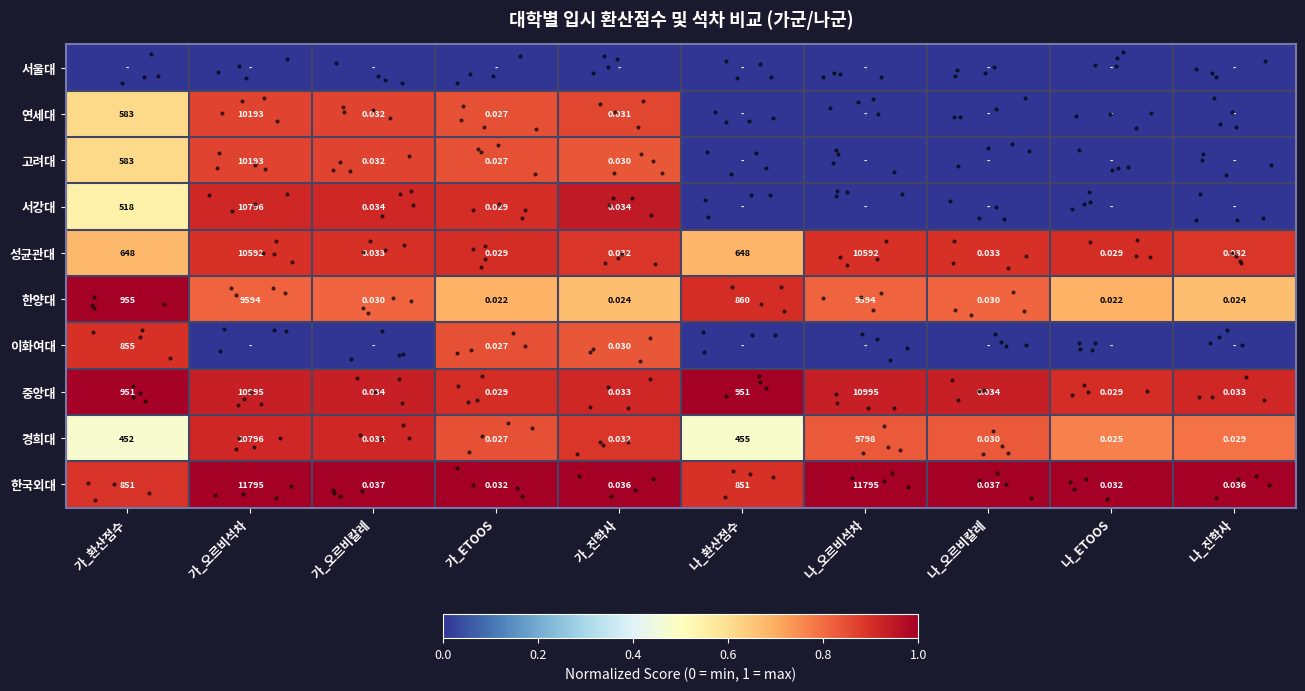

At 나_ETOOS, list the series in order from smallest to largest.

서울대, 연세대, 고려대, 서강대, 이화여대, 한양대, 경희대, 성균관대, 중앙대, 한국외대